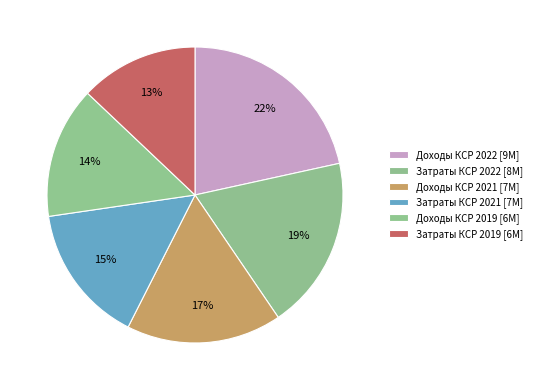

Does Затраты КСР 2022 account for over 50% of the chart?

No